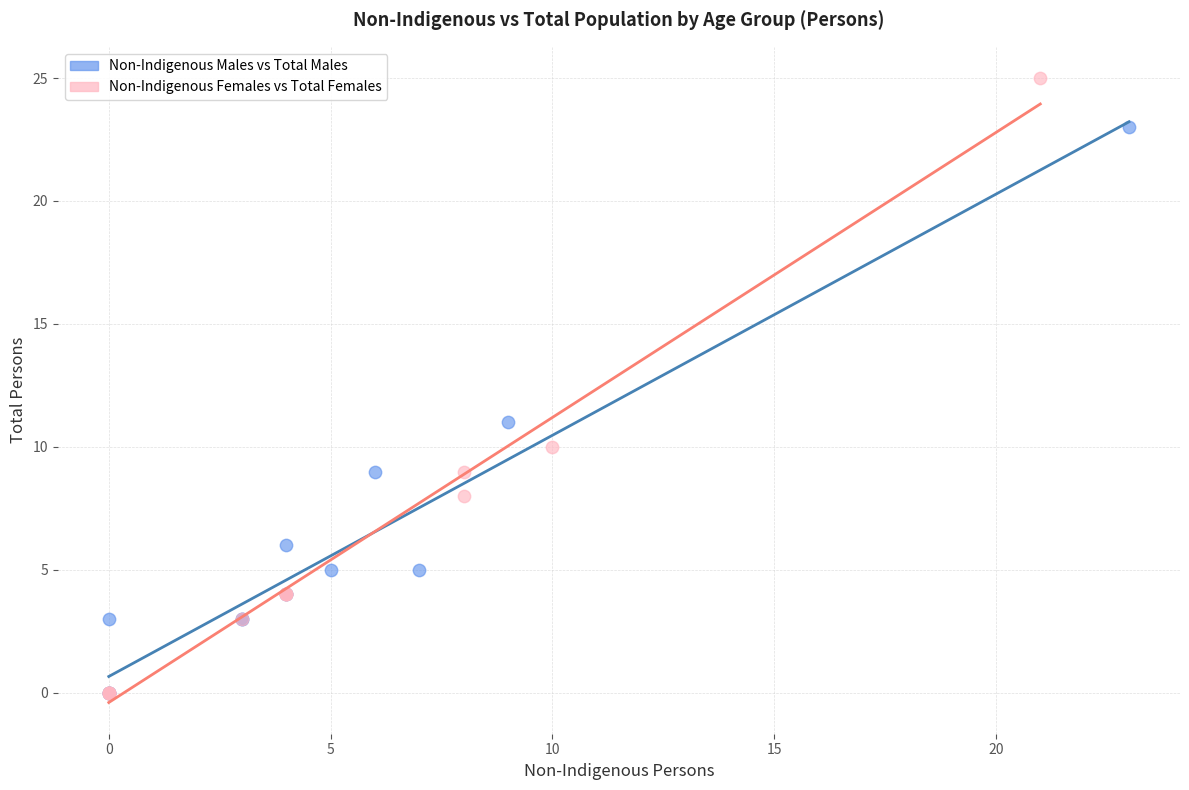

What are all the series names shown in the legend?

Non-Indigenous Males vs Total Males, Non-Indigenous Females vs Total Females